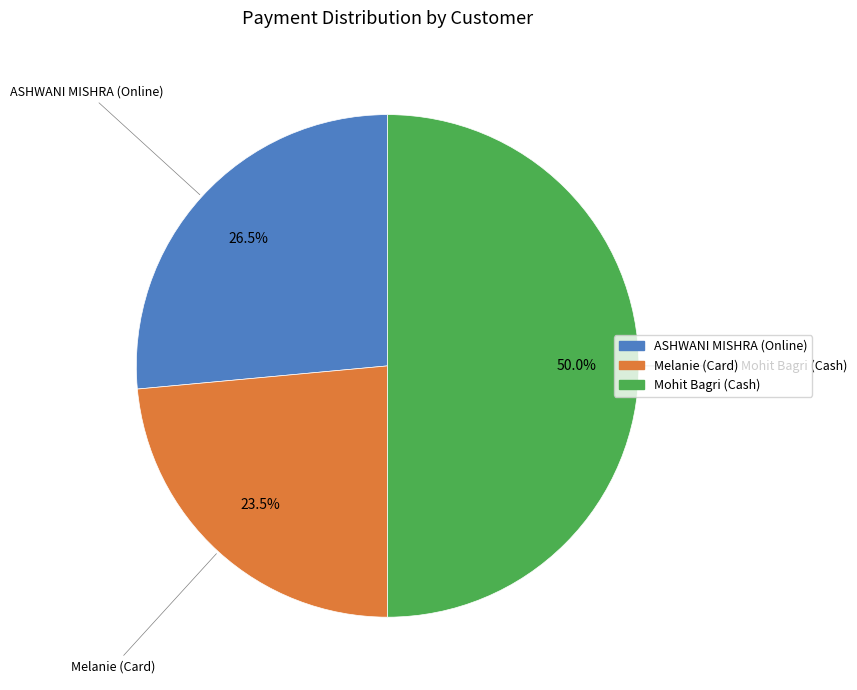

What is the largest slice in the pie chart?

Mohit Bagri (Cash)